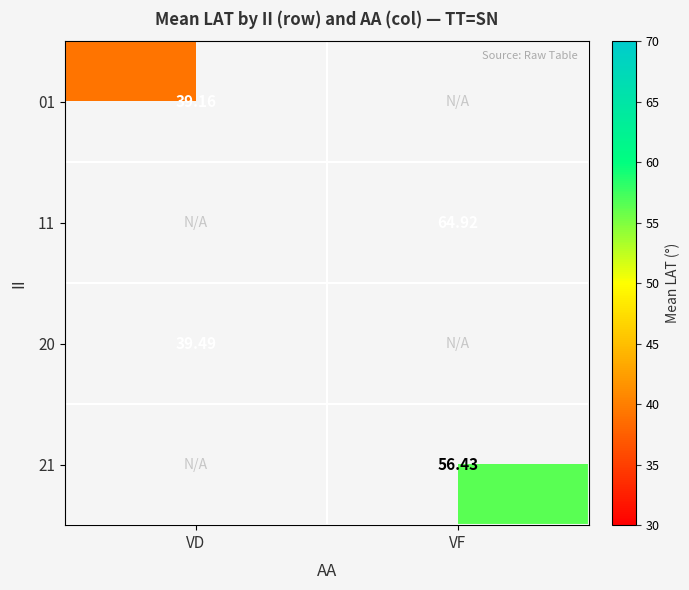

Which series has the widest spread of values?

01